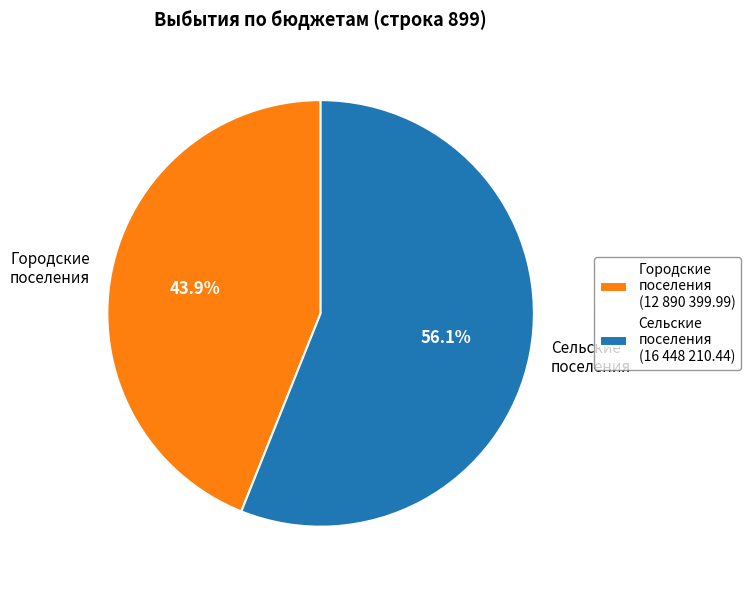

What is the ratio of the value at Городские поселения to the value at Сельские поселения?

0.8